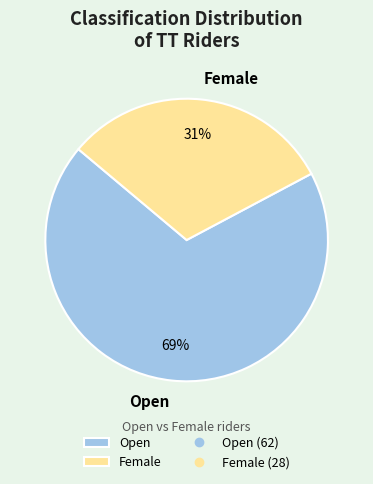

How many segments does this pie chart have?

2